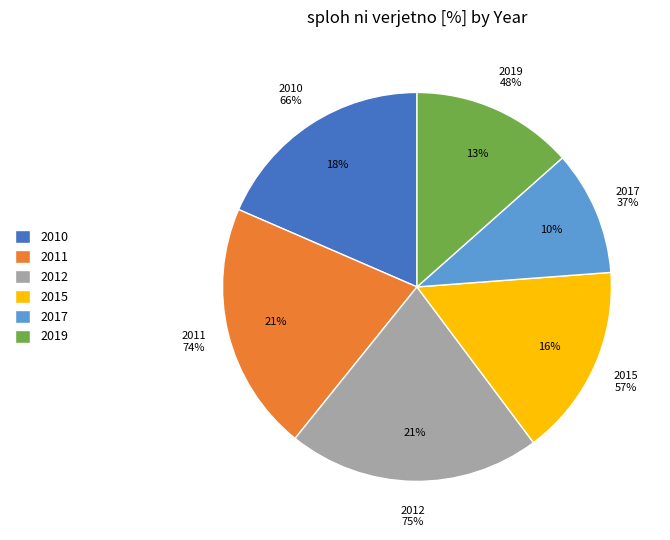

True or false: 2011 accounts for 21% of the total.

True